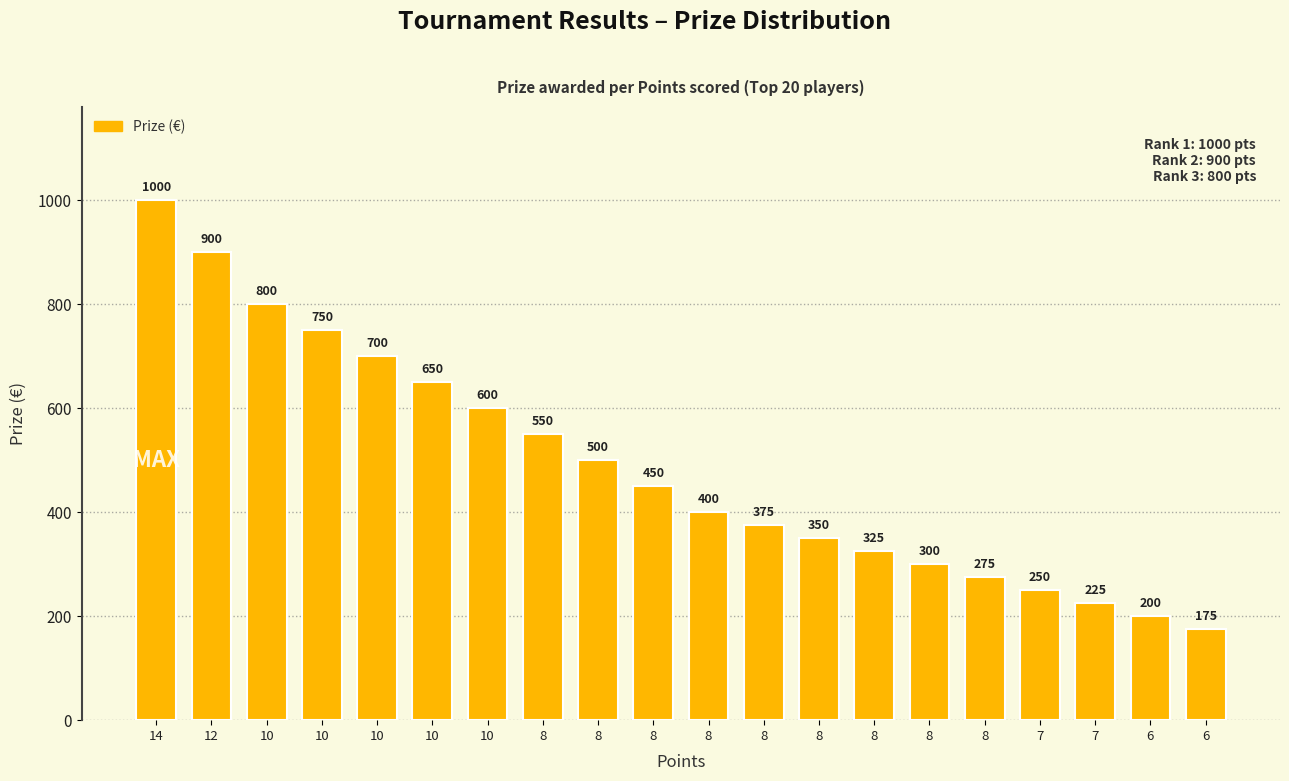

What value does the data have at 7, to the nearest 10?

220